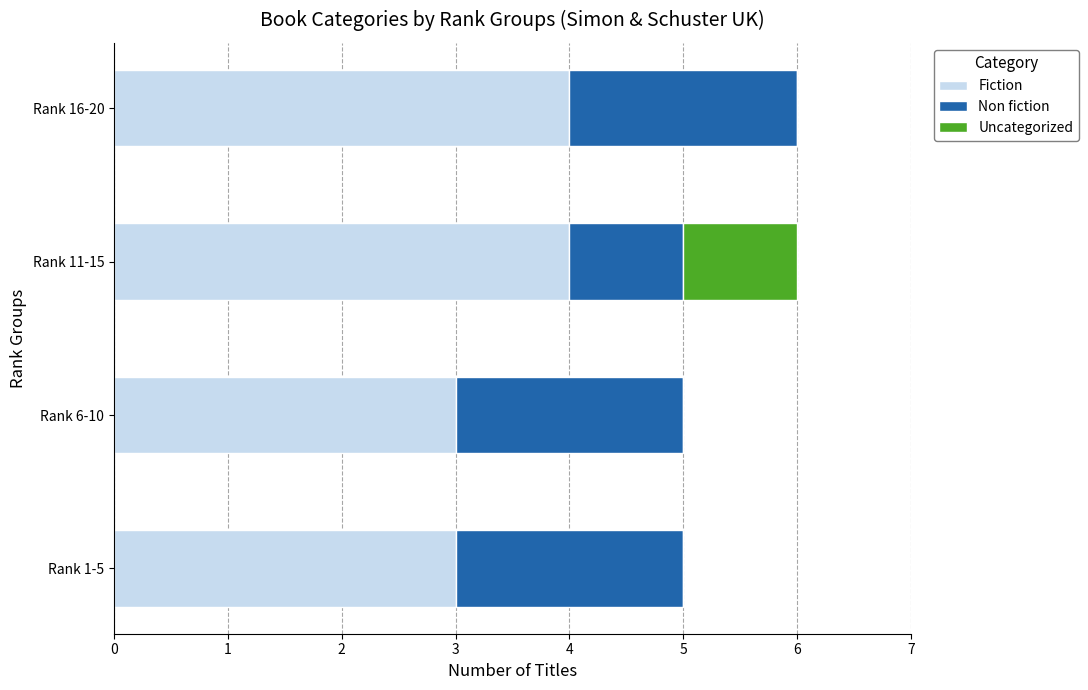

What is the highest value of the Fiction series?

4